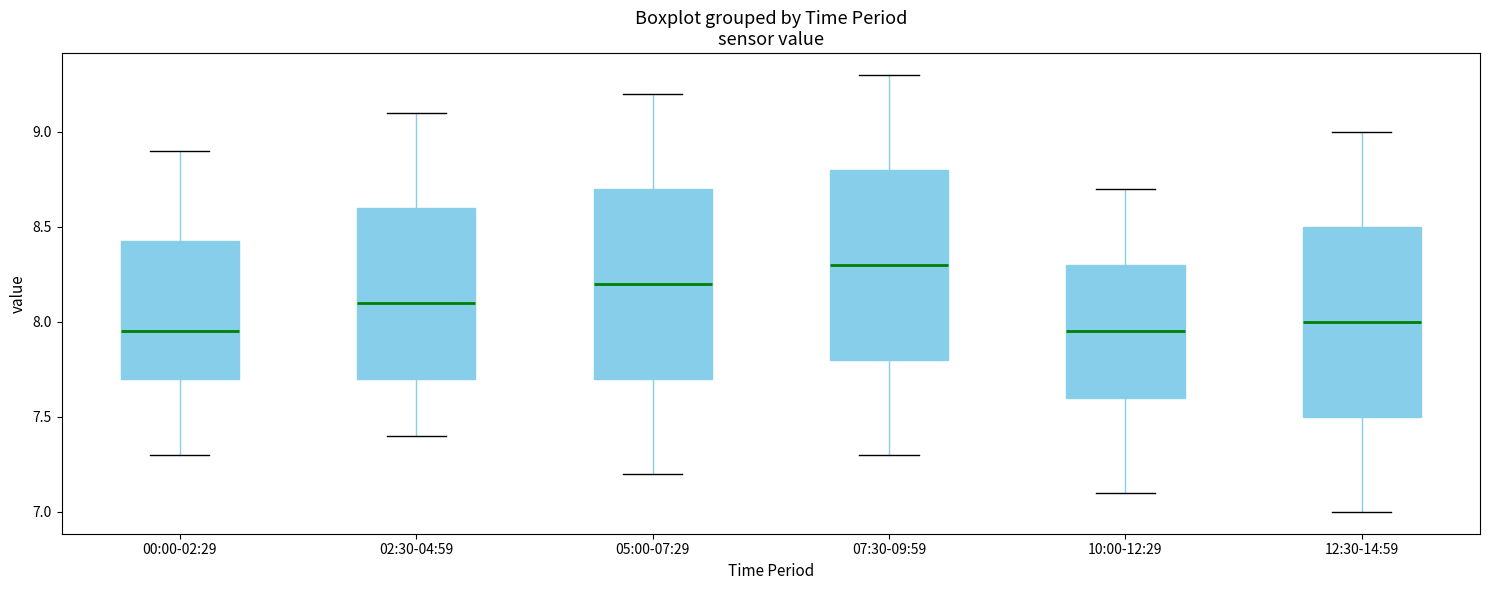

Reading left to right, read every box against the y-axis: the position of its median line, the range the box covers, and the ends of its whiskers. The values are not printed on the chart, so give them approximately, as read against the axis.

00:00-02:29: median 7.95, box 7.70 to 8.45, whiskers 7.30 to 8.90
02:30-04:59: median 8.10, box 7.70 to 8.60, whiskers 7.40 to 9.10
05:00-07:29: median 8.20, box 7.70 to 8.70, whiskers 7.20 to 9.20
07:30-09:59: median 8.30, box 7.80 to 8.80, whiskers 7.30 to 9.30
10:00-12:29: median 7.95, box 7.60 to 8.30, whiskers 7.10 to 8.70
12:30-14:59: median 8.00, box 7.50 to 8.50, whiskers 7.00 to 9.00